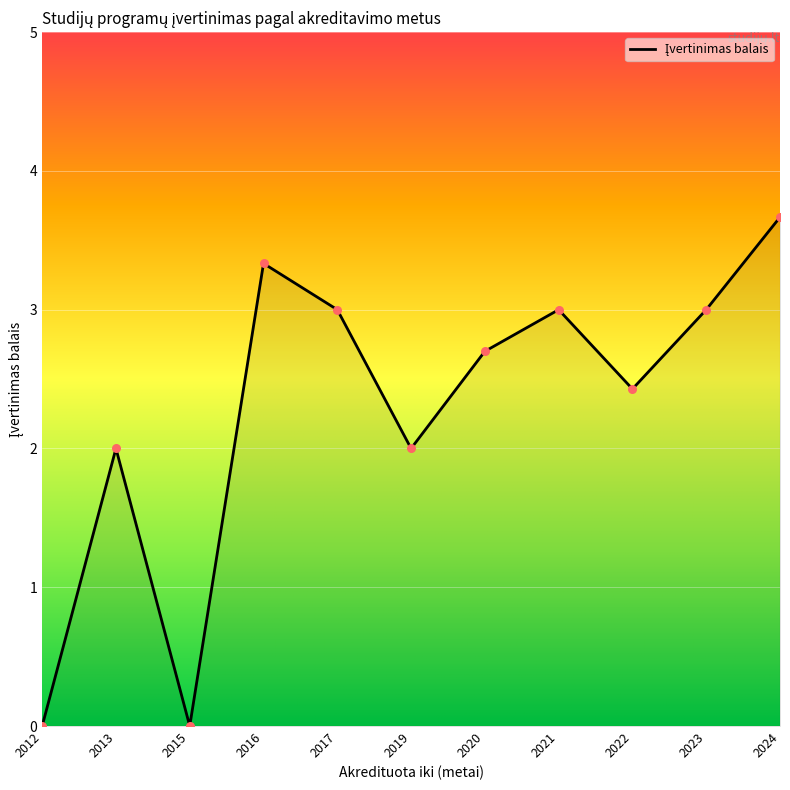

Approximately how many times larger is the value at 2024 compared to 2020?

1.4